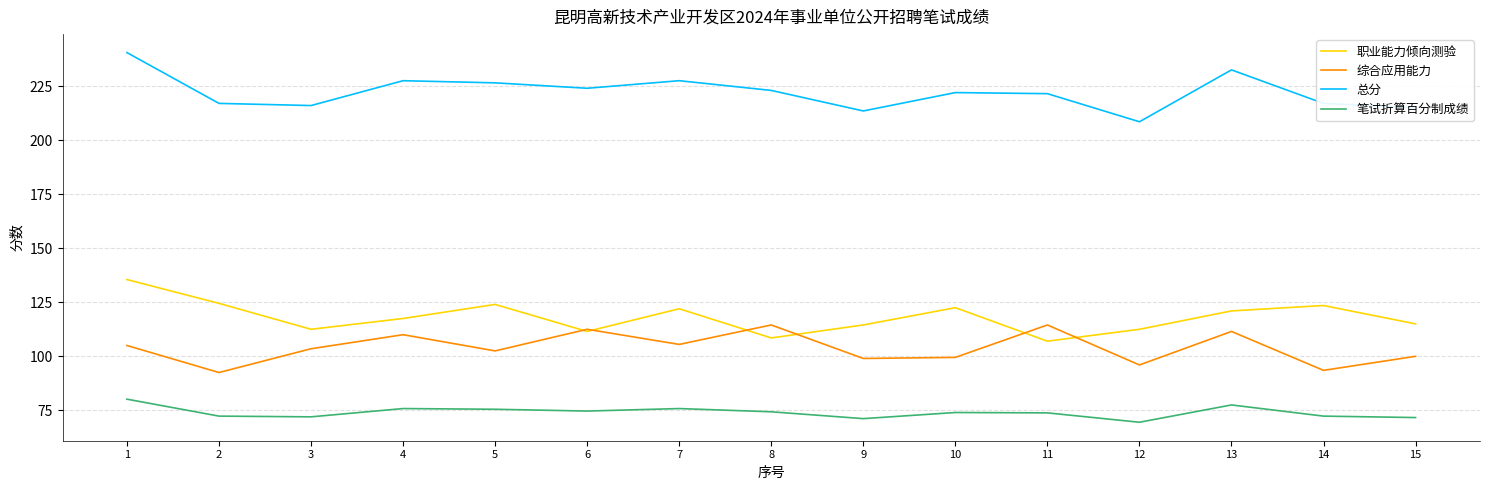

What is the average value of the 笔试折算百分制成绩 series?

74.0